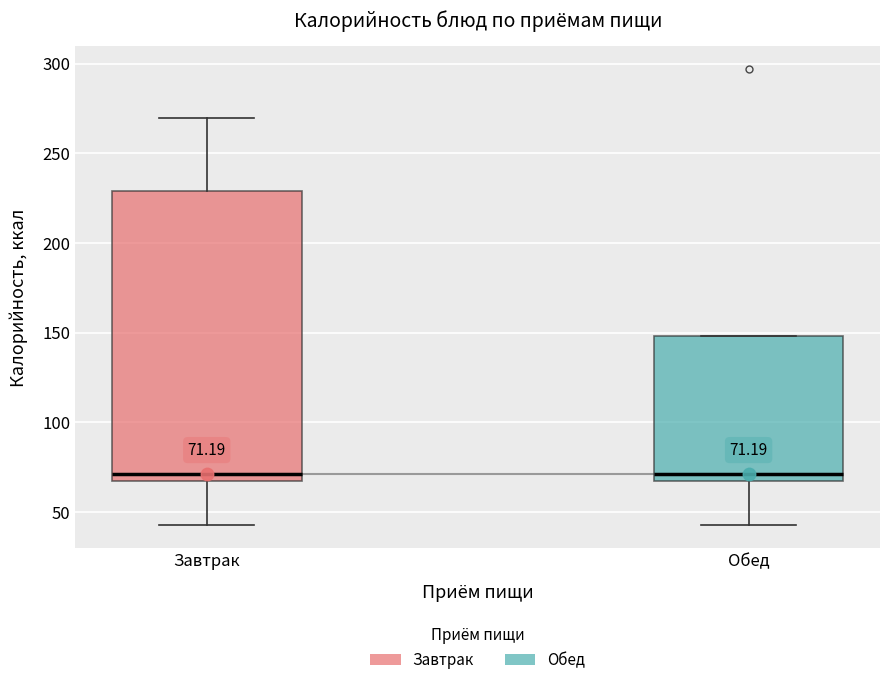

Comparing the boxes themselves (not the whiskers), which one is the tallest?

Завтрак